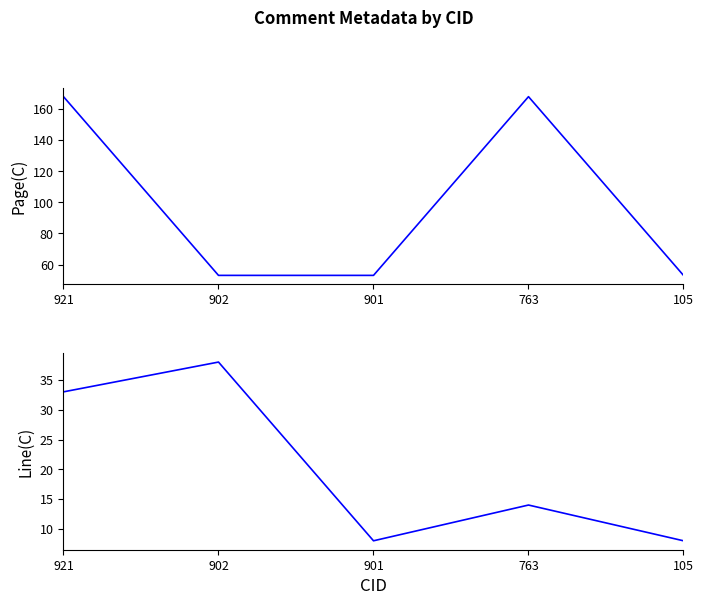

Where is the first local maximum for Line(C)?

902